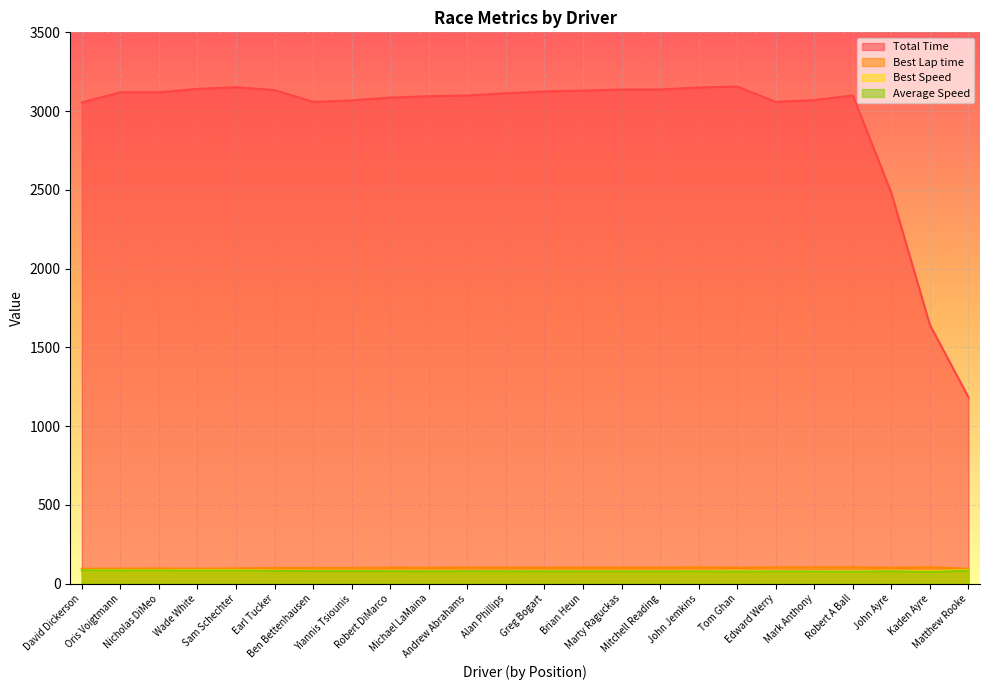

The Total Time series shows 1708.6 at Alan Phillips. True or false?

False